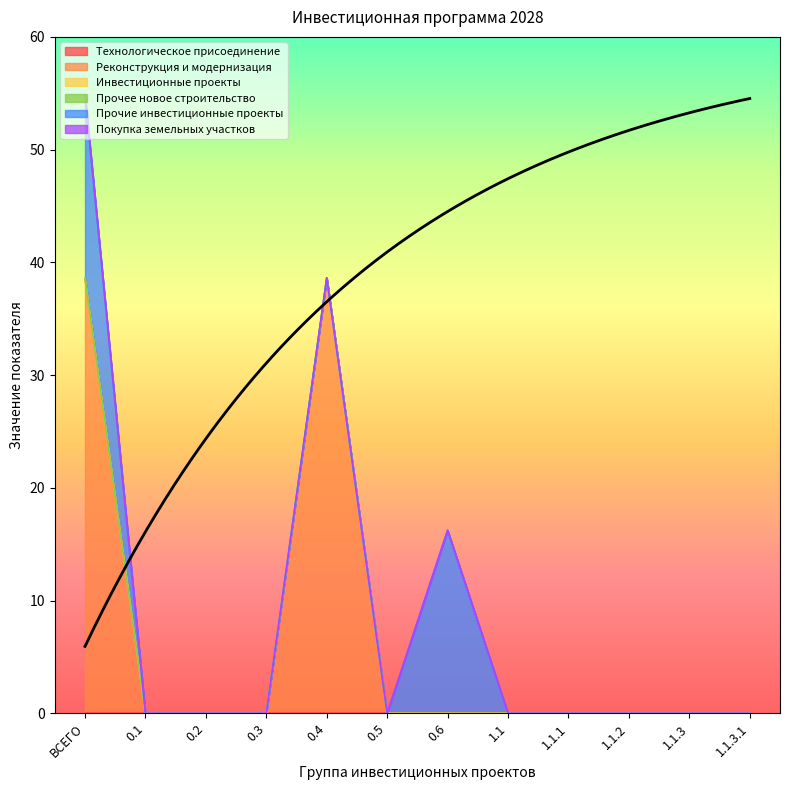

True or false: Прочие инвестиционные проекты and Покупка земельных участков cross at least once.

False